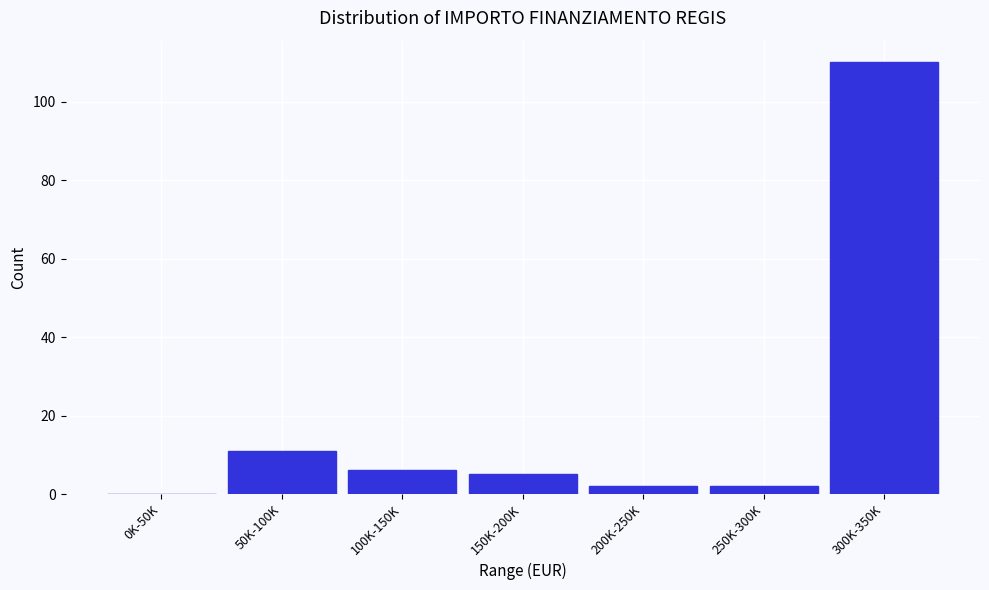

Reading left to right, extract all data points from this chart.

0K-50K=0	50K-100K=11	100K-150K=6	150K-200K=5	200K-250K=2	250K-300K=2	300K-350K=110